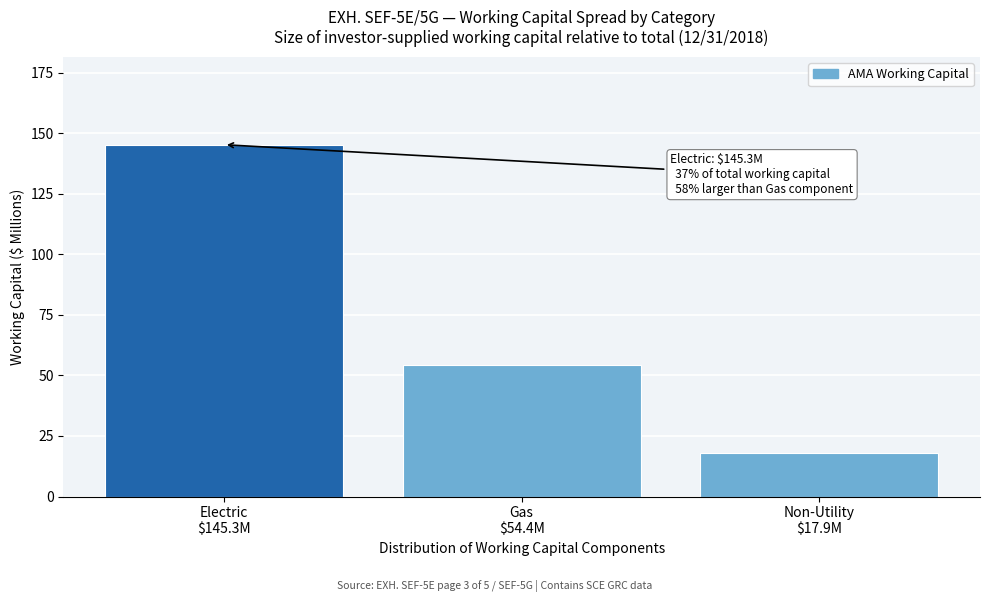

Reading right to left, extract all data points from this chart.

17.9	54.4	145.3